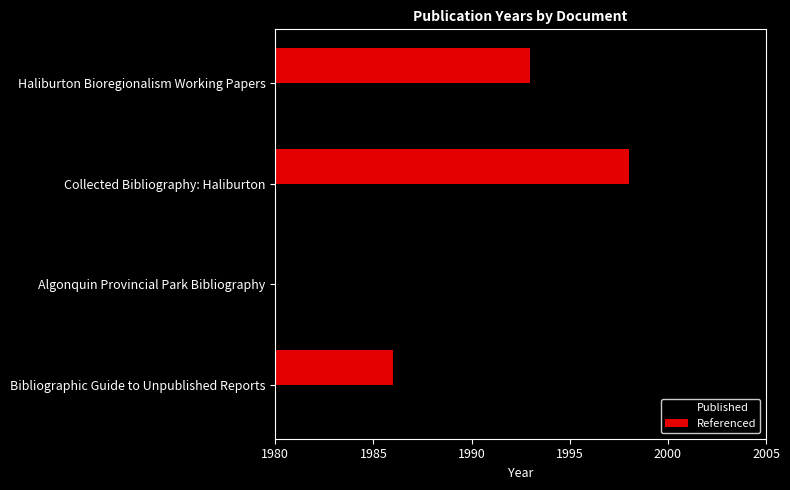

Count the number of categories in the chart.

3